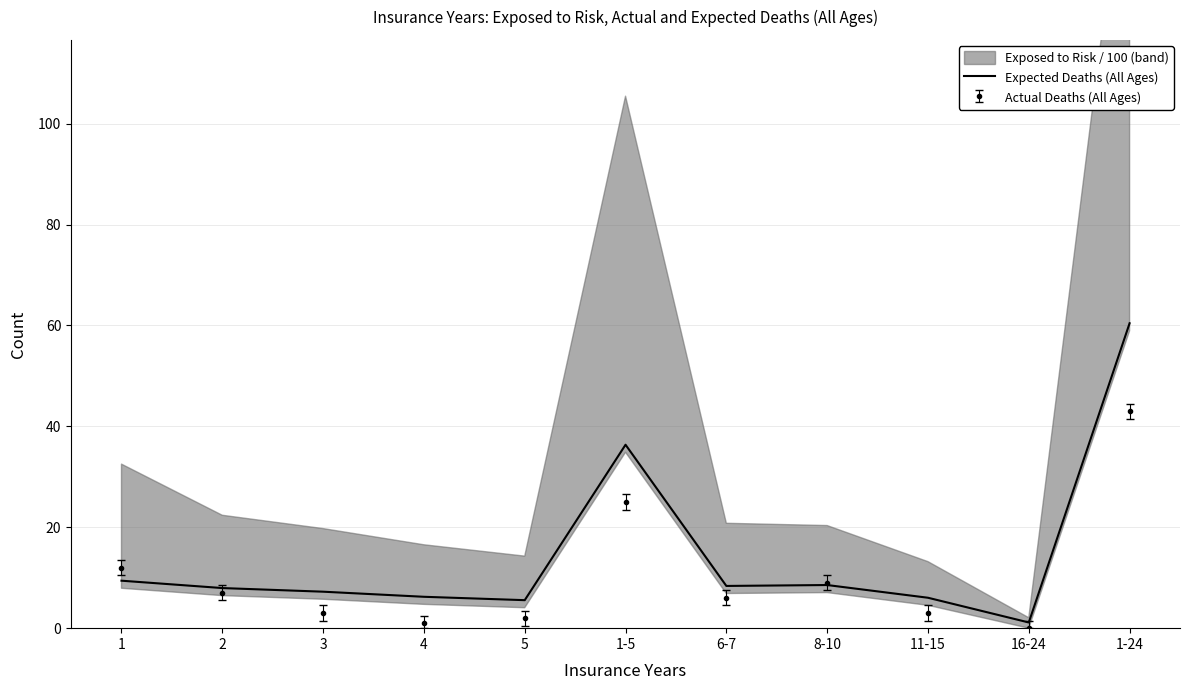

Does the chart display data point markers on the line(s)?

No